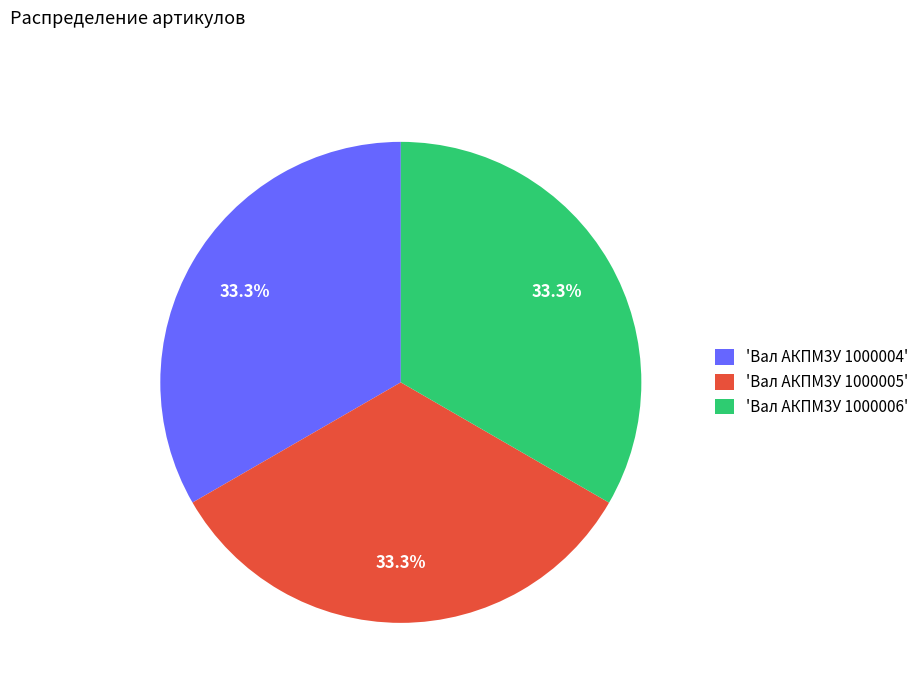

Combined, what portion of the pie is 'Вал АКПМ3У 1000005' and 'Вал АКПМ3У 1000004'?

66.7%